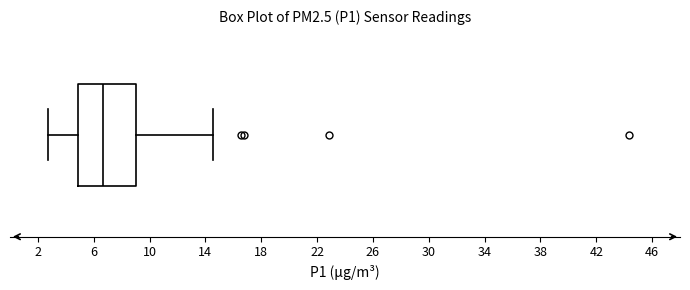

Where does the right whisker of the box end on the x-axis? The values are not printed on the chart, so give them approximately, as read against the axis.

14.5